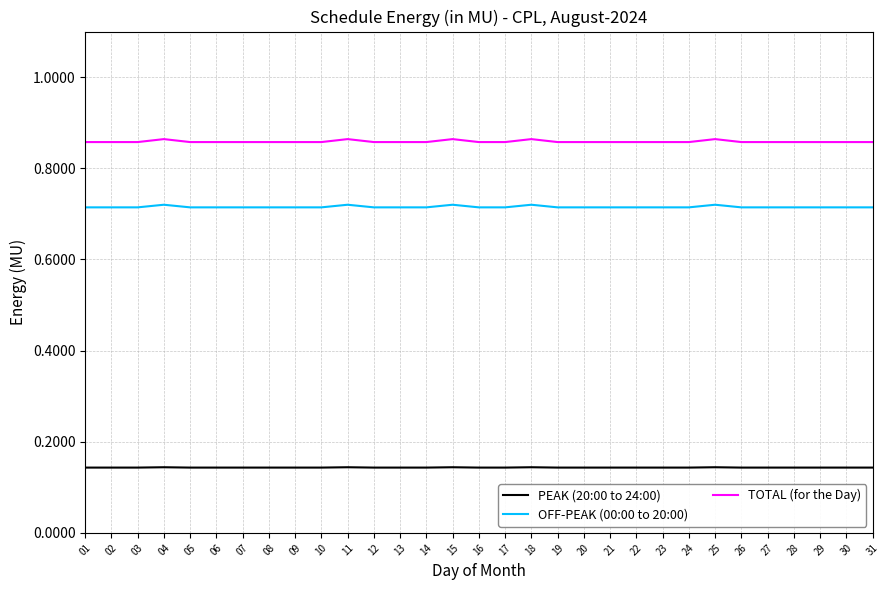

True or false: OFF-PEAK (00:00 to 20:00) has a value of 1.1 at 03.

False